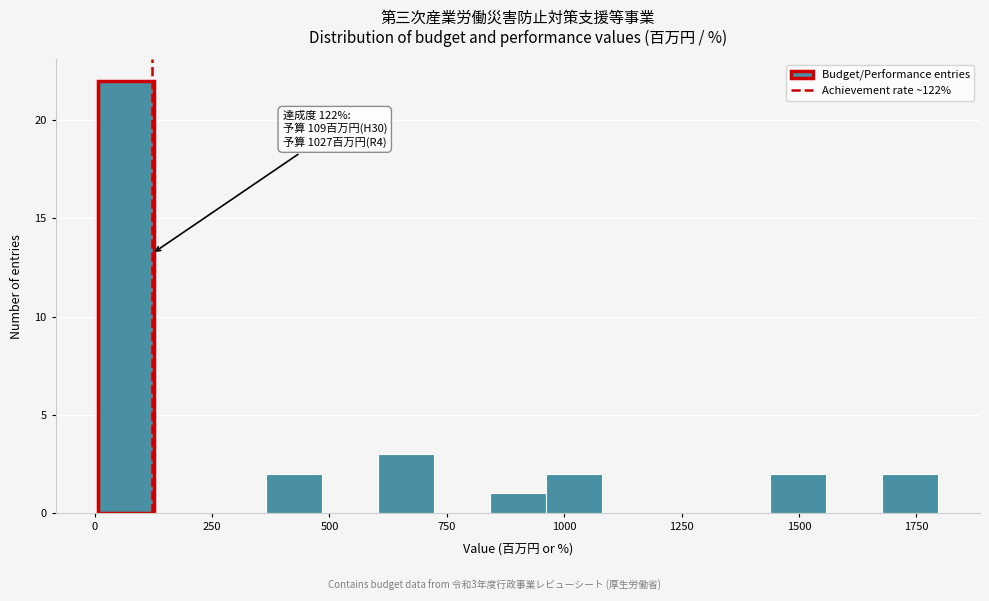

Read against the x-axis, roughly where is the centre of the tallest bar?

50